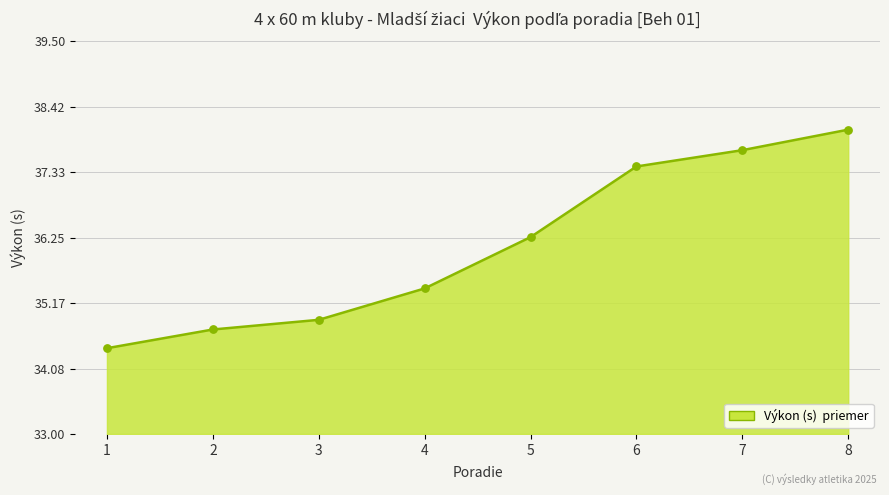

What is the change in value from 4 to 7?

+2.3